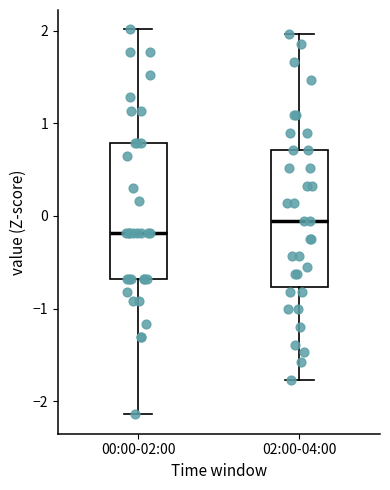

Where is the lower edge of the box for 00:00-02:00 on the y-axis? The values are not printed on the chart, so give them approximately, as read against the axis.

-0.7